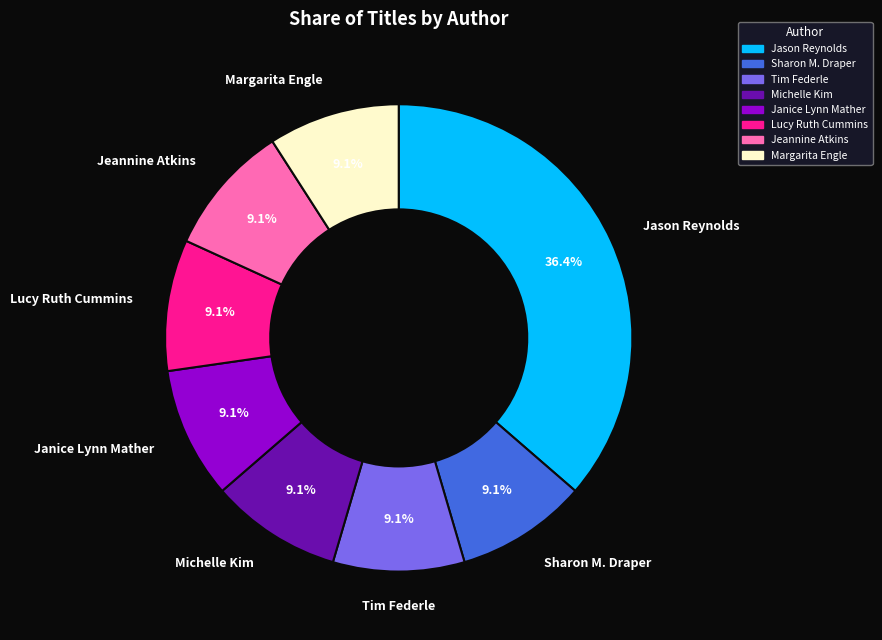

Is there any slice that represents more than half of the pie?

No